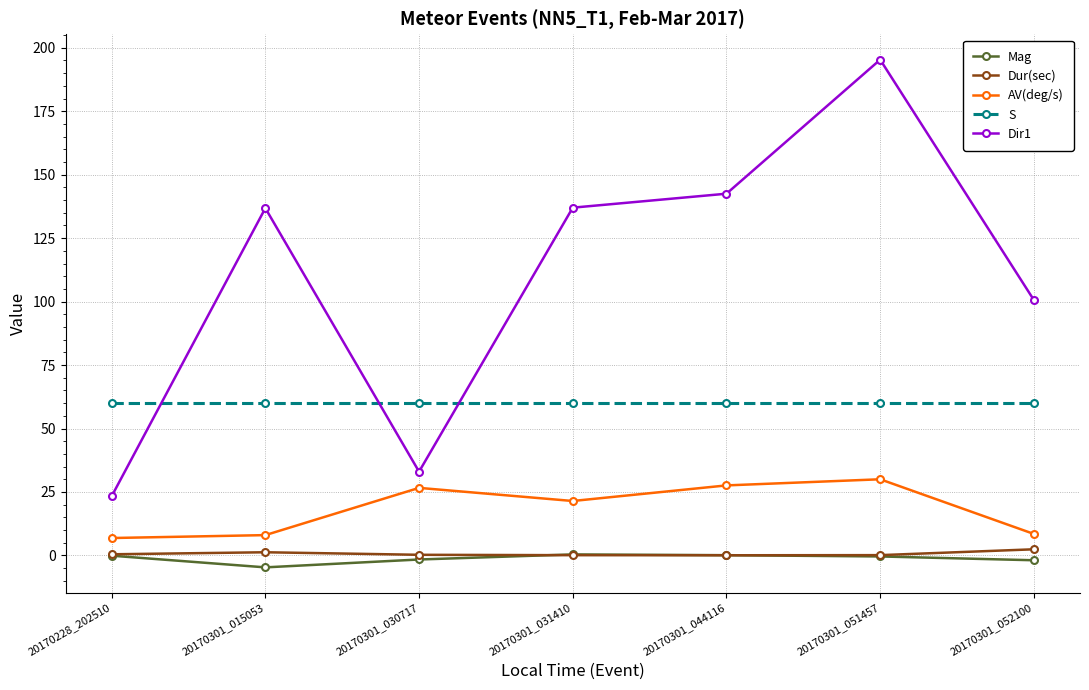

How many categories are shown in the chart?

7